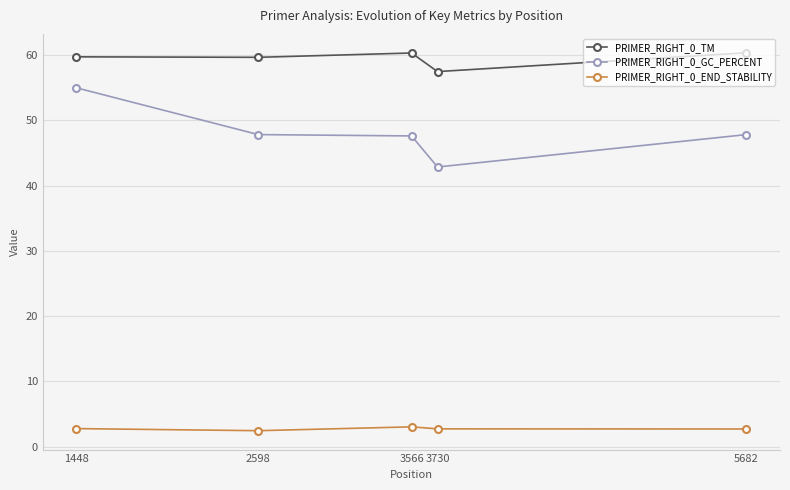

Where is PRIMER_RIGHT_0_TM nearest to the value 58?

3730